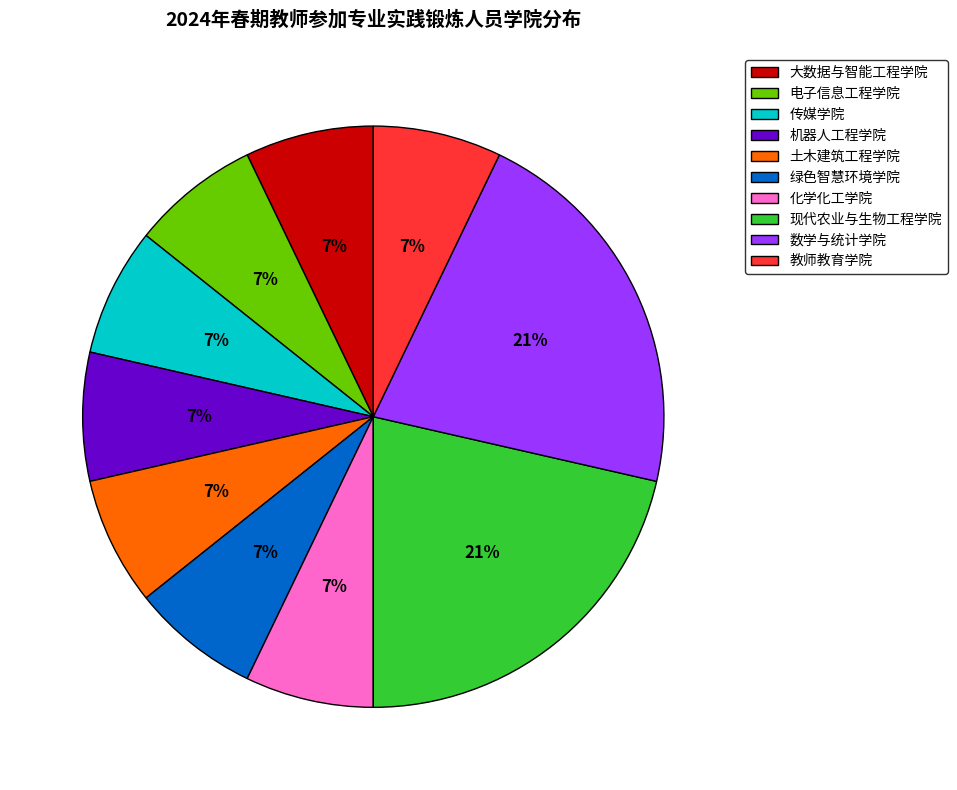

Is there a majority slice in this chart?

No